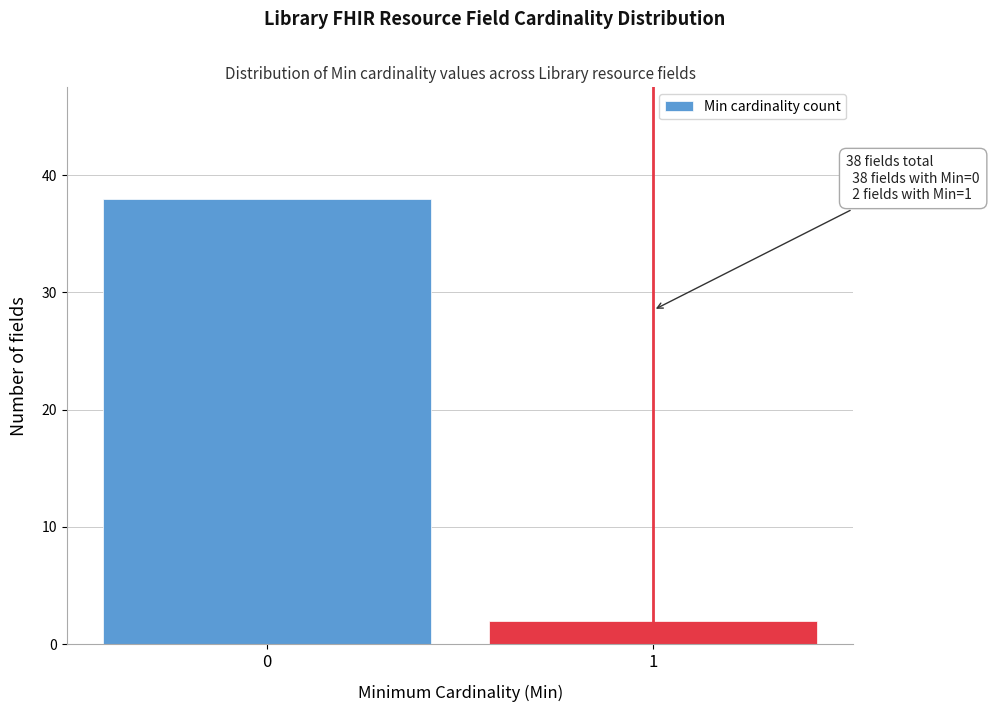

Reading left to right, list all the values displayed in this chart.

0=38	1=2